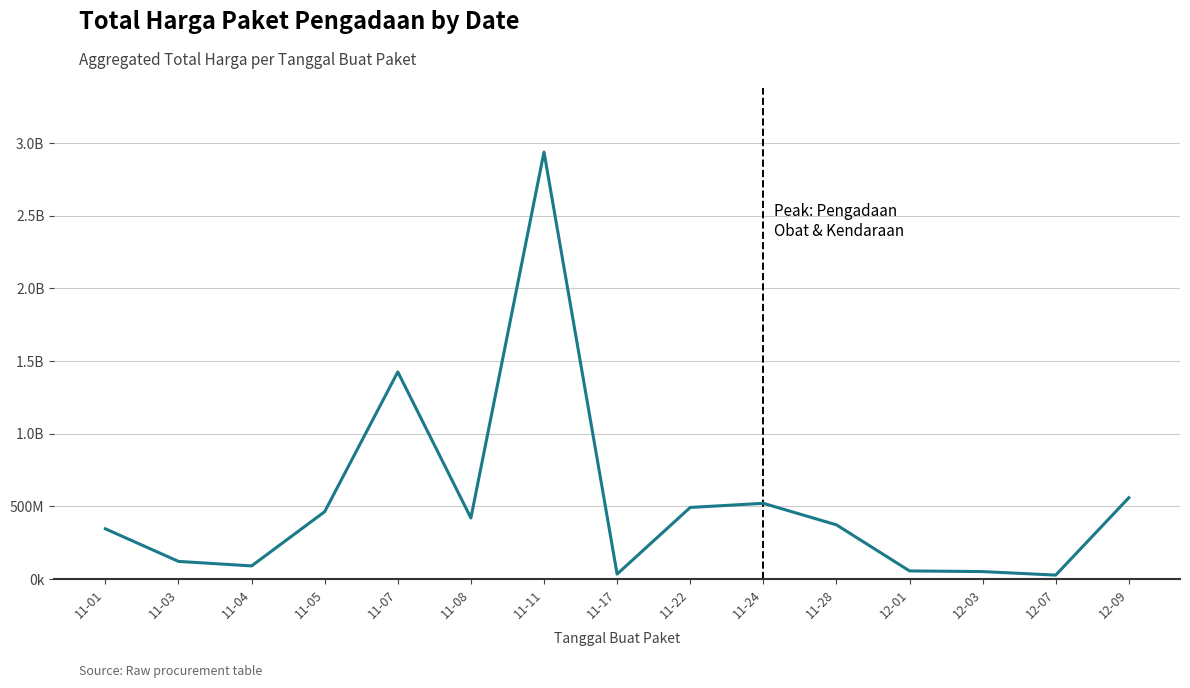

List the labels in order of value, smallest first.

12-07, 11-17, 12-03, 12-01, 11-04, 11-03, 11-01, 11-28, 11-08, 11-05, 11-22, 11-24, 12-09, 11-07, 11-11